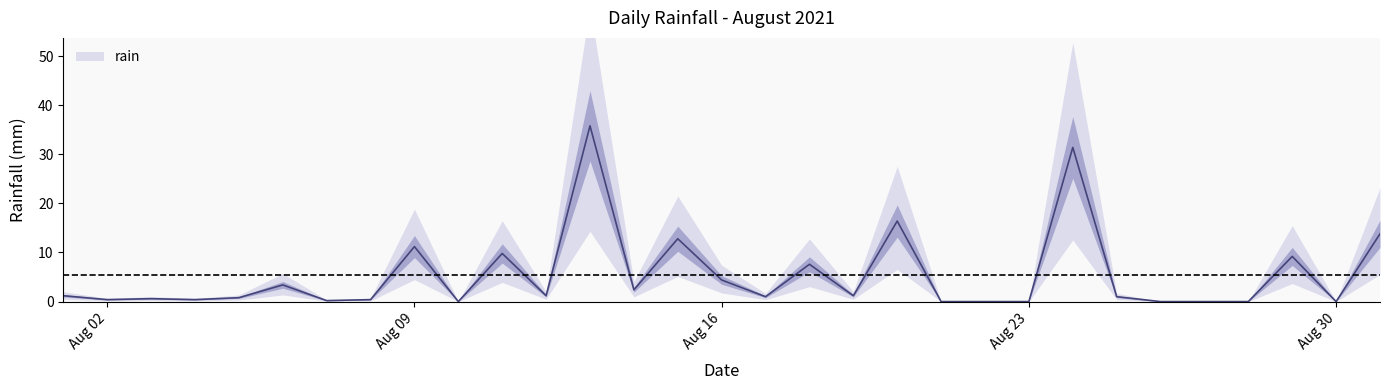

At which label is the value closest to 17?

2021-08-20